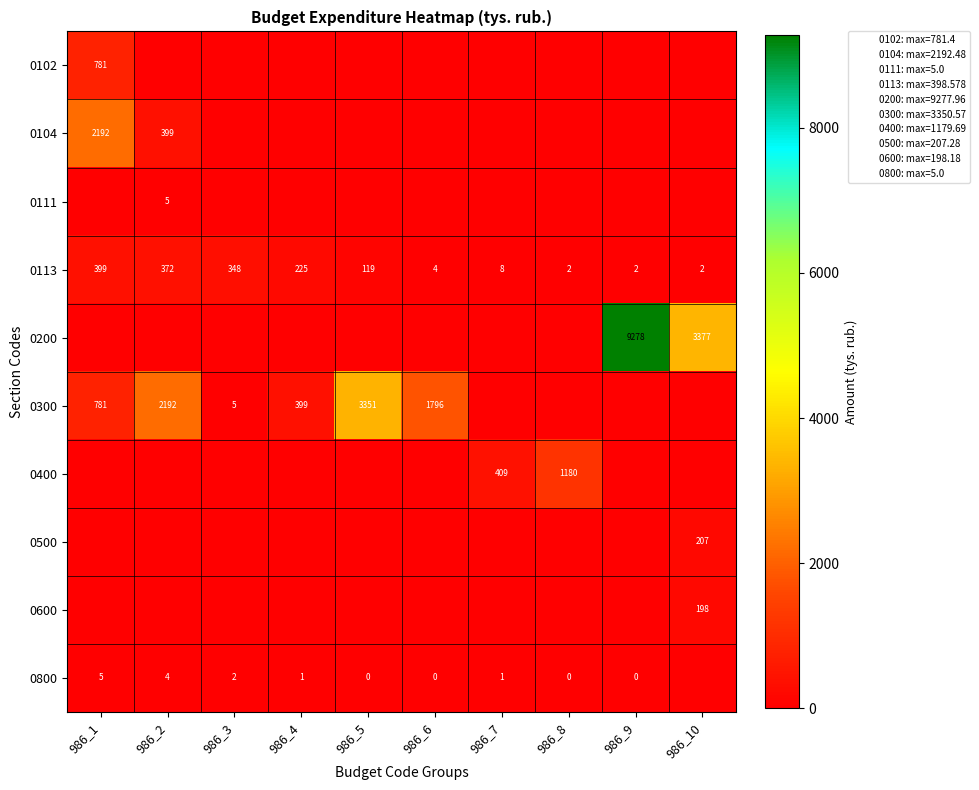

True or false: 0113 has a value of 2 at 986_10.

True